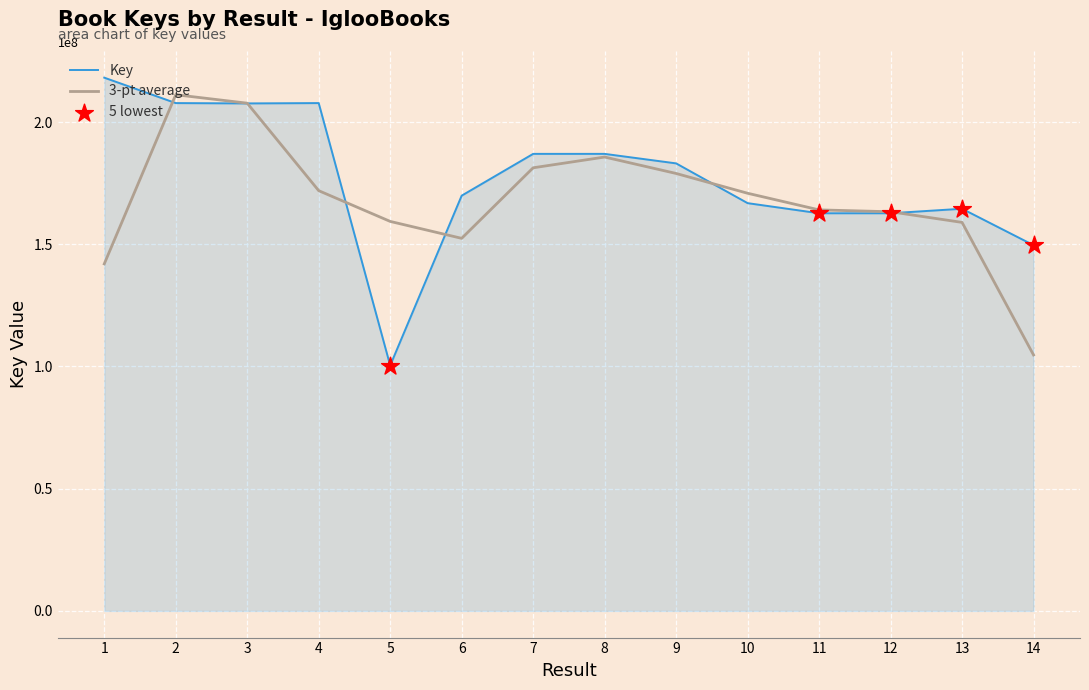

Which series has the largest range (max minus min)?

Key